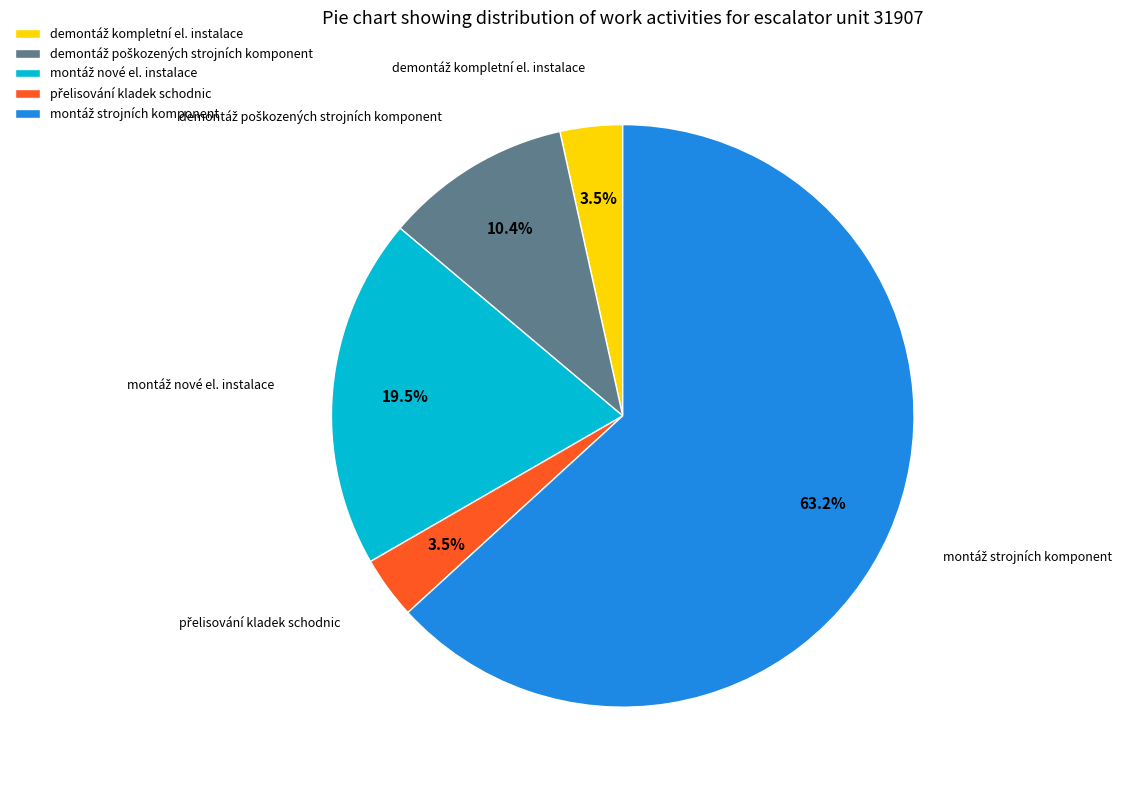

Is there a majority slice in this chart?

Yes